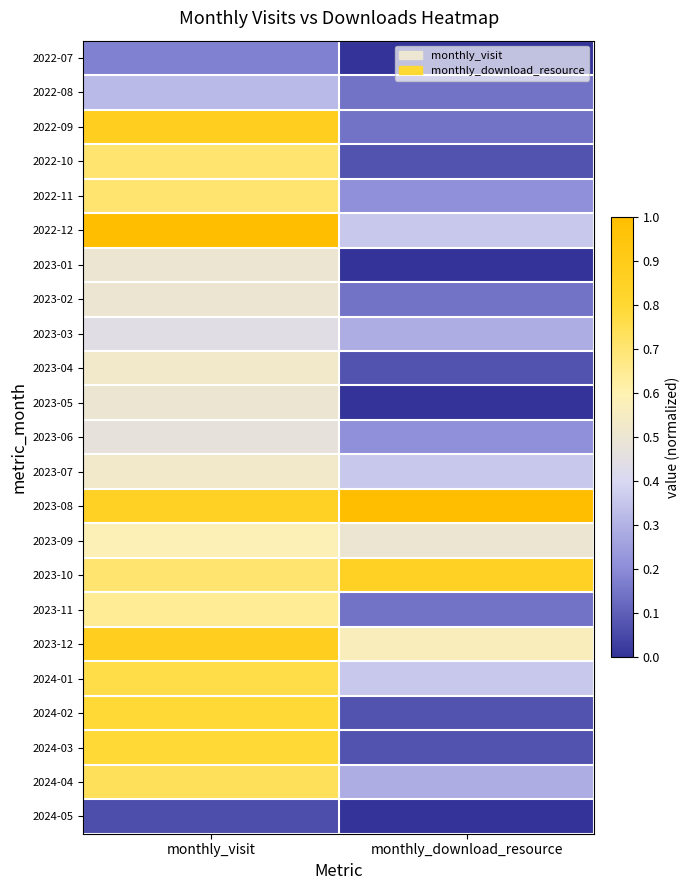

Reading left to right, what are all the values shown in this chart?

2022-07: monthly_visit=0.2	monthly_download_resource=0.0
2022-08: monthly_visit=0.3	monthly_download_resource=0.1
2022-09: monthly_visit=0.9	monthly_download_resource=0.1
2022-10: monthly_visit=0.7	monthly_download_resource=0.1
2022-11: monthly_visit=0.7	monthly_download_resource=0.2
2022-12: monthly_visit=1.0	monthly_download_resource=0.4
2023-01: monthly_visit=0.5	monthly_download_resource=0.0
2023-02: monthly_visit=0.5	monthly_download_resource=0.1
2023-03: monthly_visit=0.4	monthly_download_resource=0.3
2023-04: monthly_visit=0.5	monthly_download_resource=0.1
2023-05: monthly_visit=0.5	monthly_download_resource=0.0
2023-06: monthly_visit=0.5	monthly_download_resource=0.2
2023-07: monthly_visit=0.5	monthly_download_resource=0.4
2023-08: monthly_visit=0.9	monthly_download_resource=1.0
2023-09: monthly_visit=0.6	monthly_download_resource=0.5
2023-10: monthly_visit=0.7	monthly_download_resource=0.9
2023-11: monthly_visit=0.6	monthly_download_resource=0.1
2023-12: monthly_visit=0.9	monthly_download_resource=0.6
2024-01: monthly_visit=0.8	monthly_download_resource=0.4
2024-02: monthly_visit=0.8	monthly_download_resource=0.1
2024-03: monthly_visit=0.8	monthly_download_resource=0.1
2024-04: monthly_visit=0.7	monthly_download_resource=0.3
2024-05: monthly_visit=0.1	monthly_download_resource=0.0